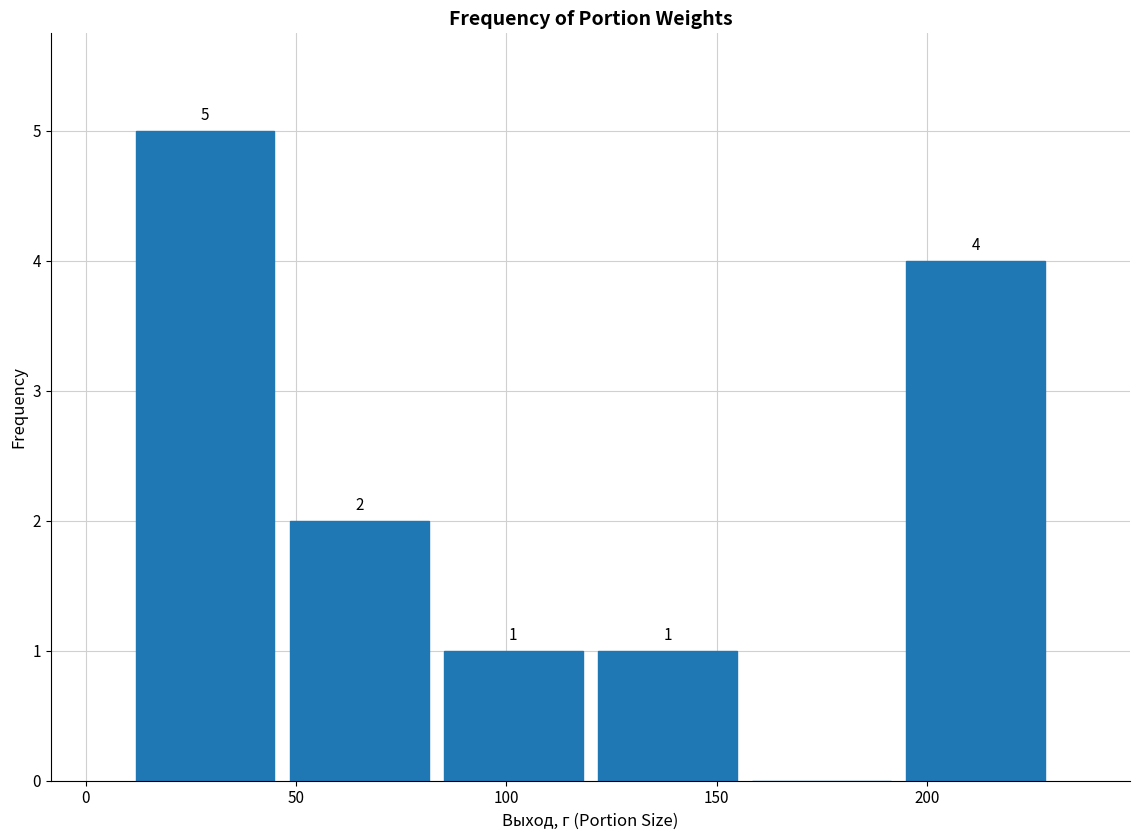

Which range on the x-axis has the tallest bar?

10 to 45